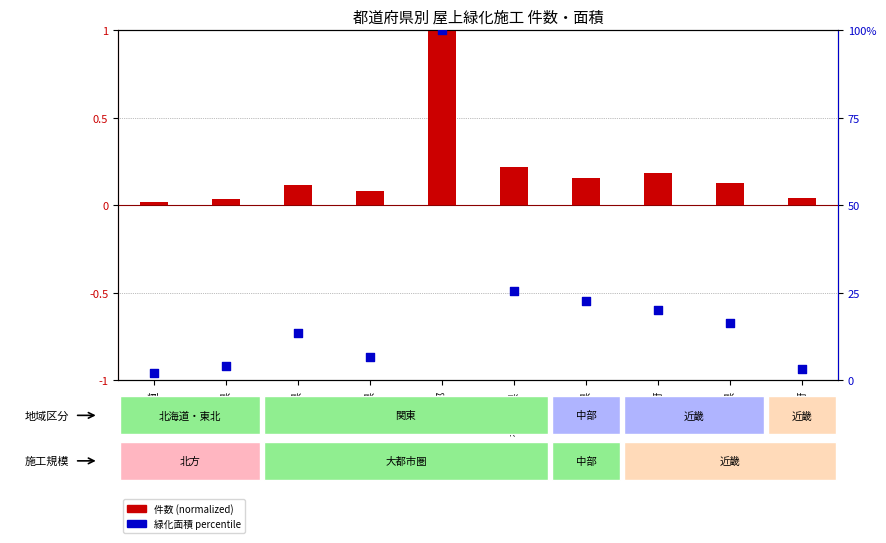

Which series has the largest total across all categories?

緑化面積 percentile